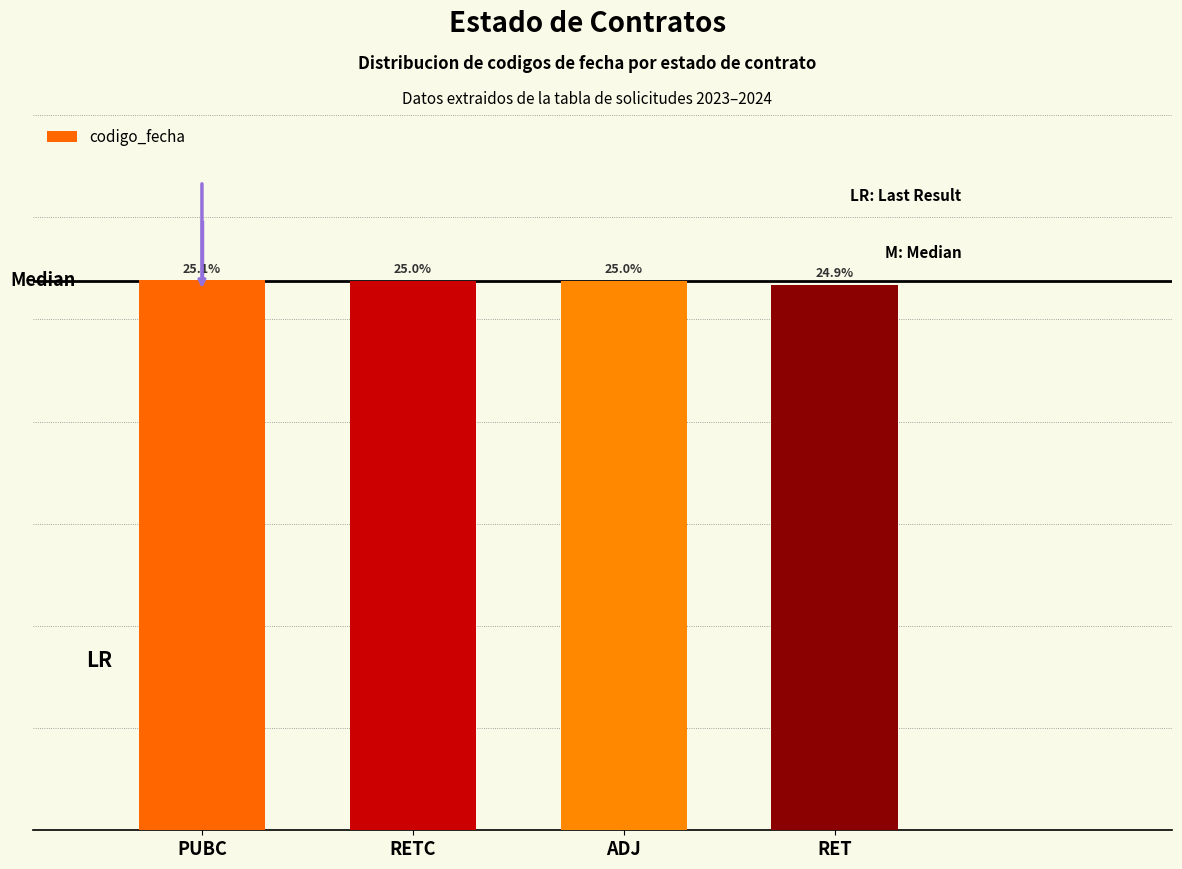

What is the label of the 4th bar from the right?

PUBC